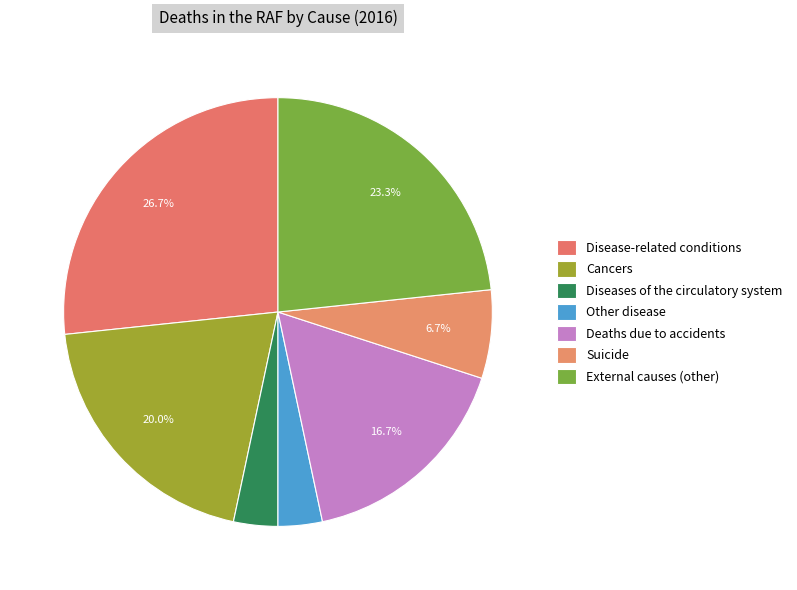

Count the number of slices in the pie.

7